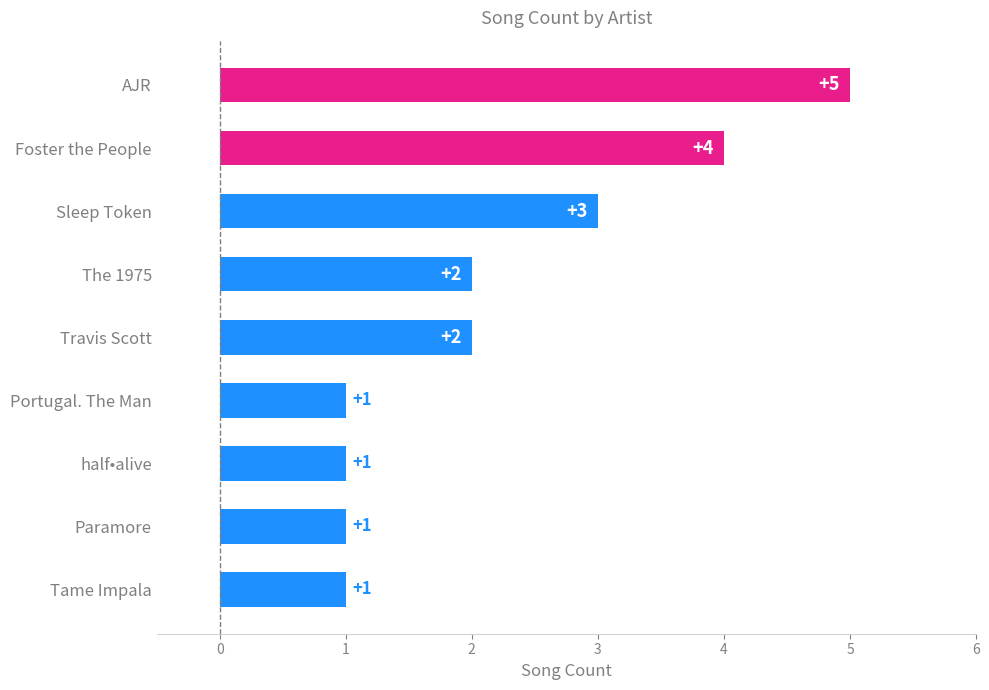

What is the minimum value shown in the chart?

1